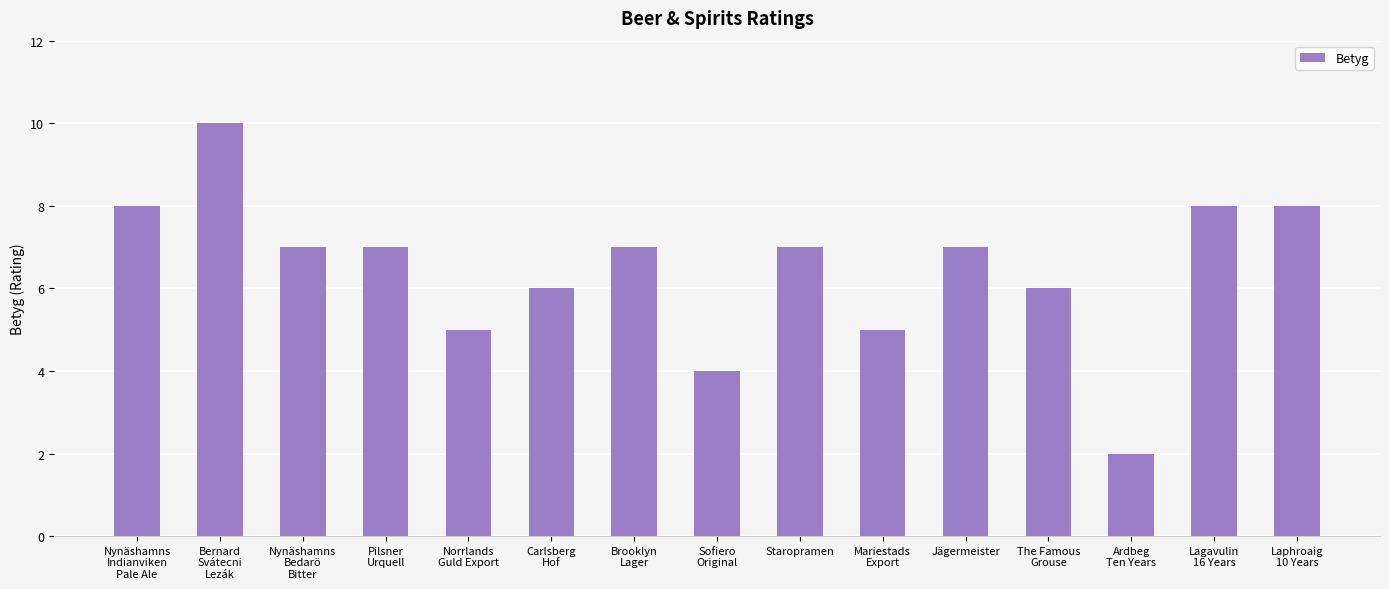

What is the value of the 15th bar from the left?

8